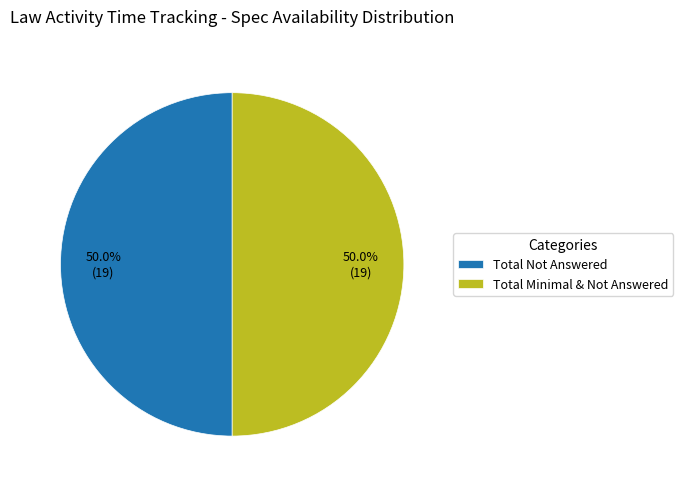

Approximately how many times larger is the value at Total Not Answered compared to Total Minimal & Not Answered?

1.0